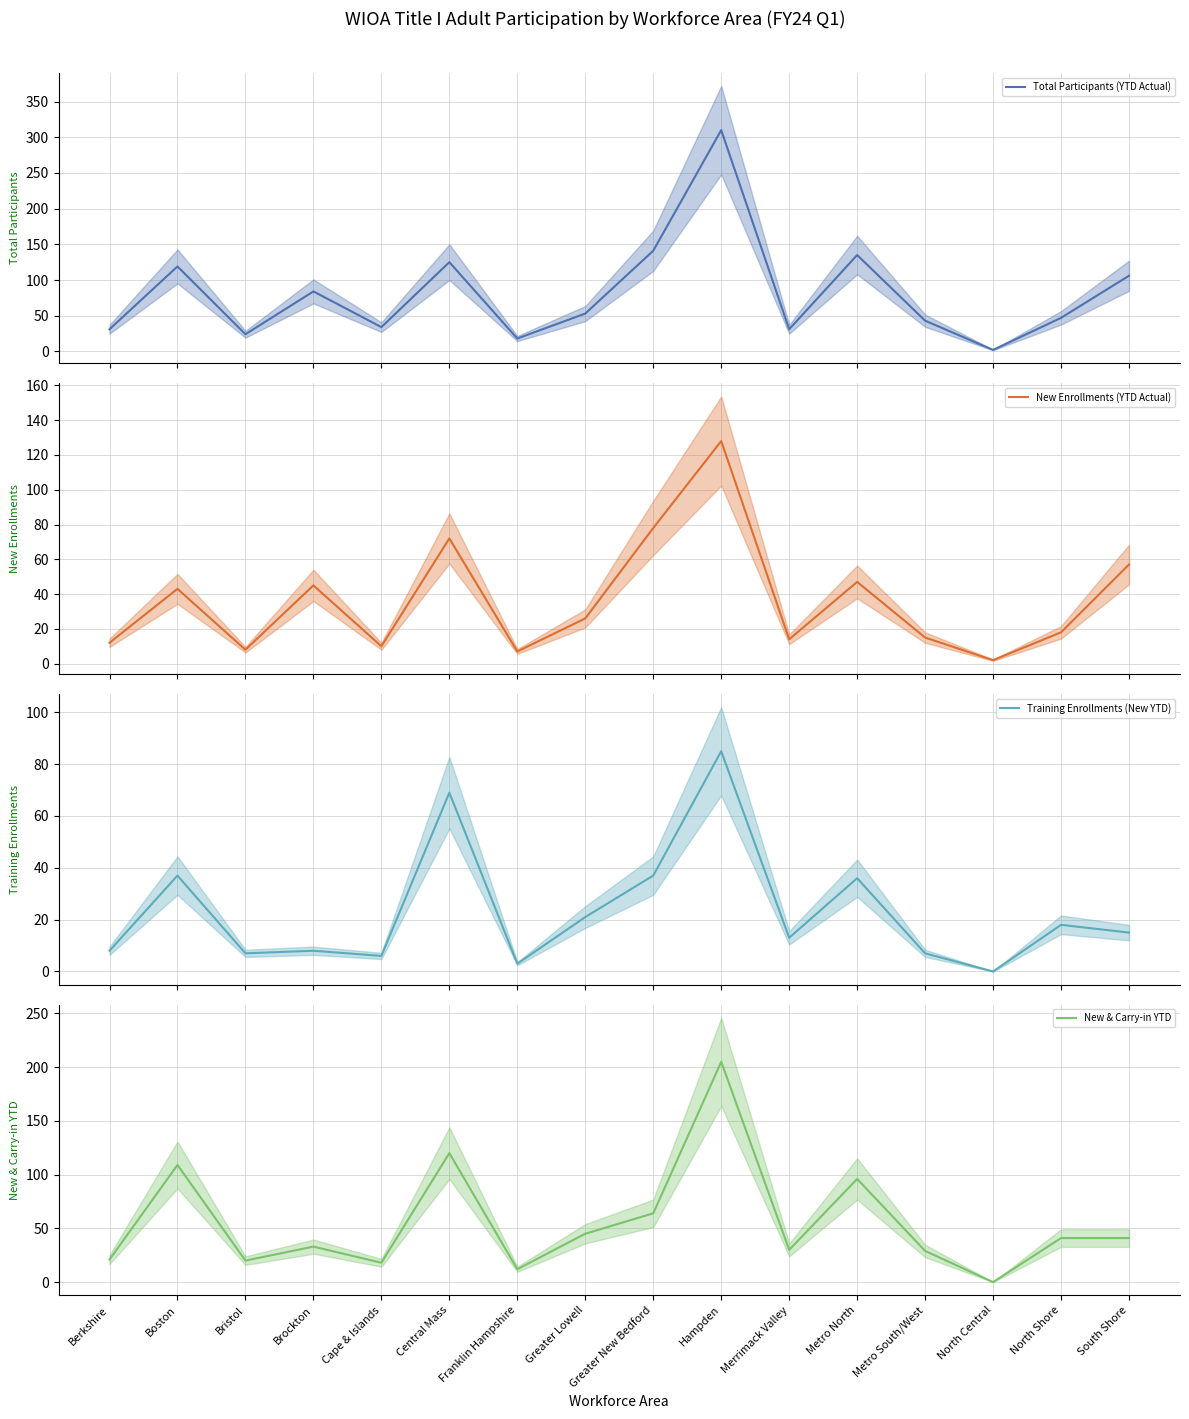

Rank the series by their average value, from highest to lowest.

Total Participants (YTD Actual), New & Carry-in YTD, New Enrollments (YTD Actual), Training Enrollments (New YTD)